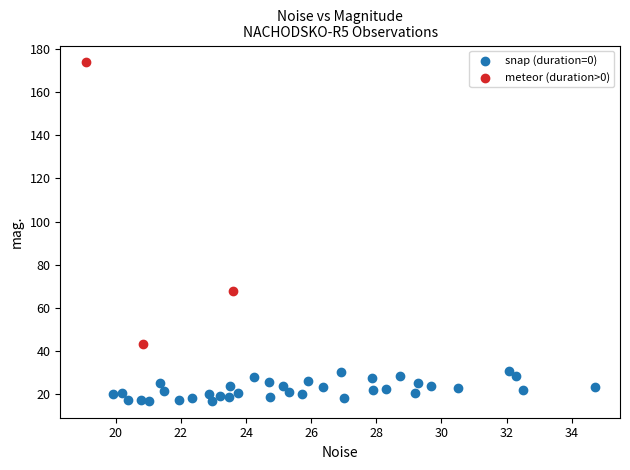

Which series reaches the minimum Y coordinate?

snap (duration=0)